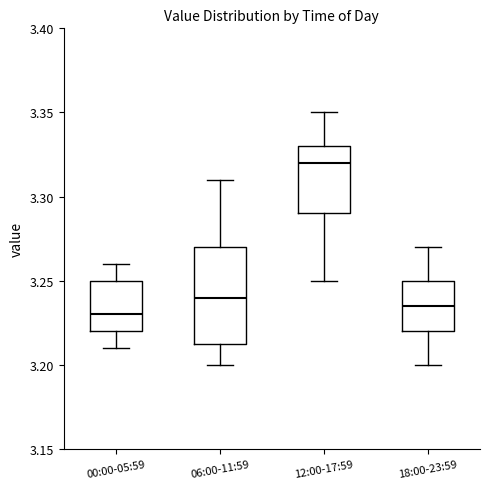

Reading left to right, transcribe this box plot: for each box, give where its median line is, the range the box spans, and where its two whiskers end, as read against the y-axis. The values are not printed on the chart, so give them approximately, as read against the axis.

00:00-05:59: median 3.230, box 3.220 to 3.250, whiskers 3.210 to 3.260
06:00-11:59: median 3.240, box 3.215 to 3.270, whiskers 3.200 to 3.310
12:00-17:59: median 3.320, box 3.290 to 3.330, whiskers 3.250 to 3.350
18:00-23:59: median 3.235, box 3.220 to 3.250, whiskers 3.200 to 3.270